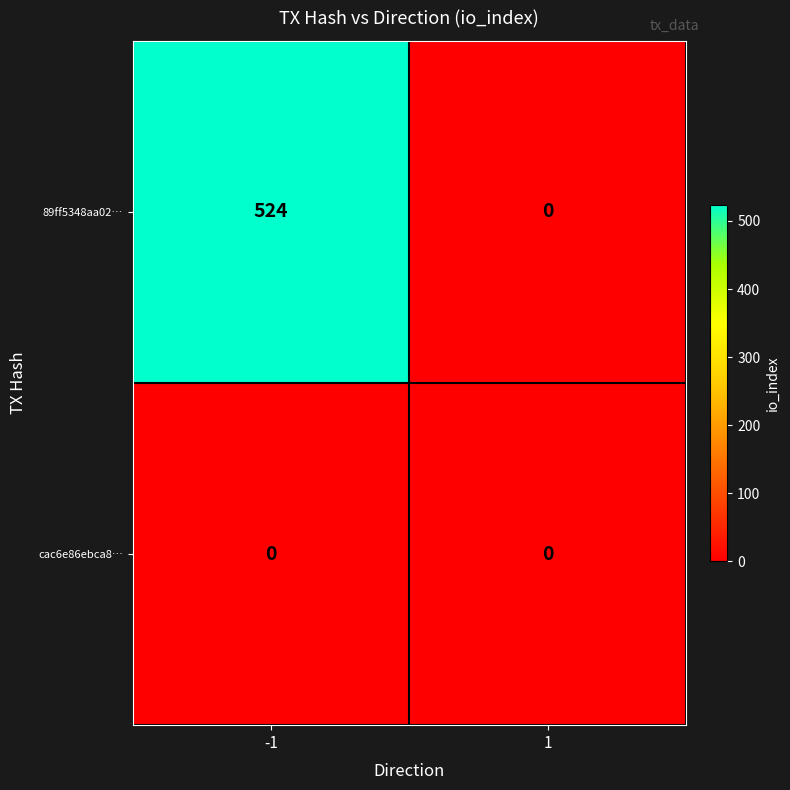

List the series in order of their overall mean, highest first.

89ff5348aa02…, cac6e86ebca8…